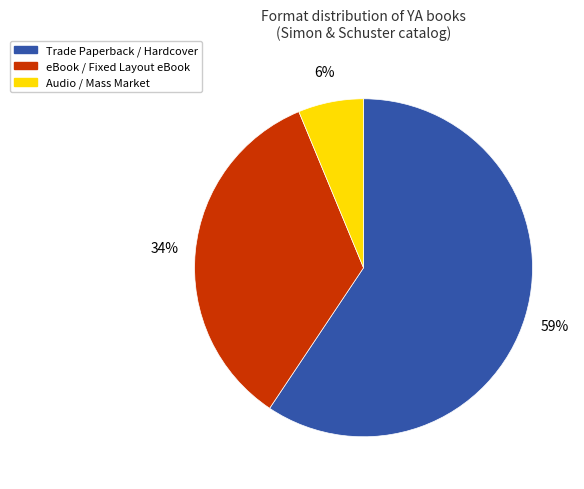

Is there a majority slice in this chart?

Yes